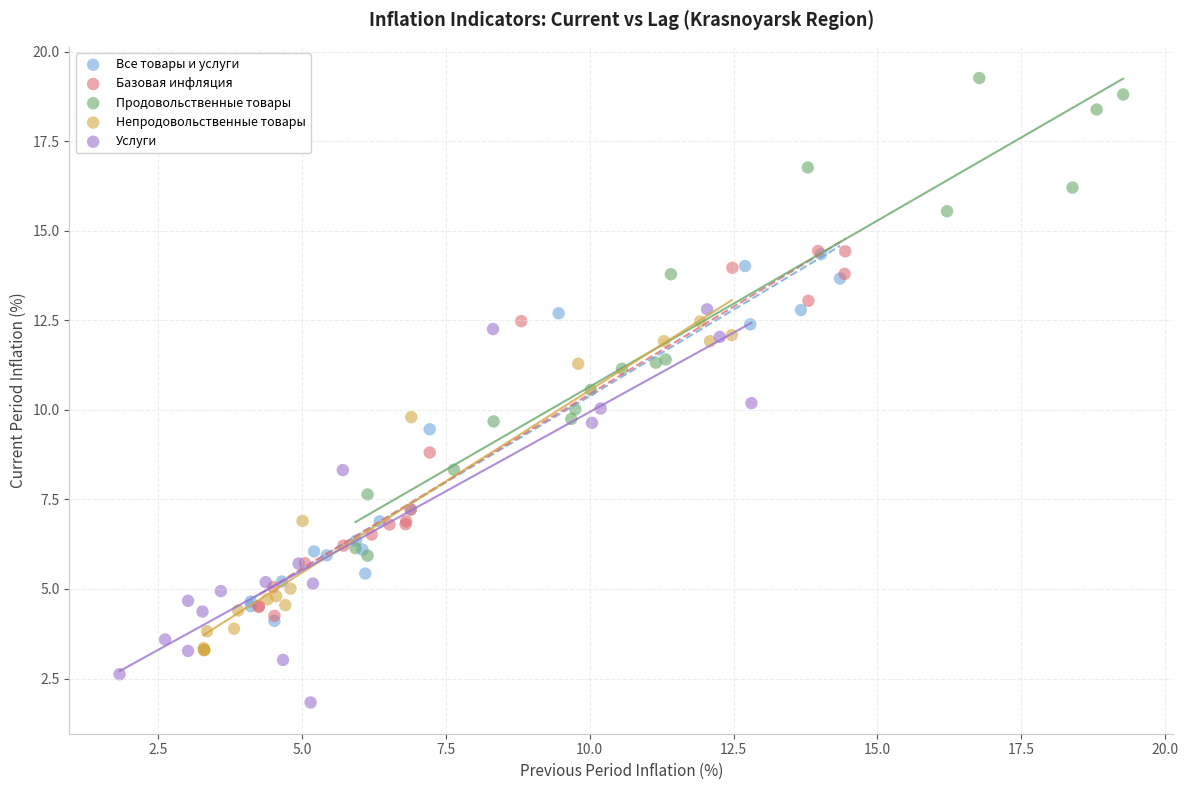

Which series has the widest spread of Y values?

Продовольственные товары